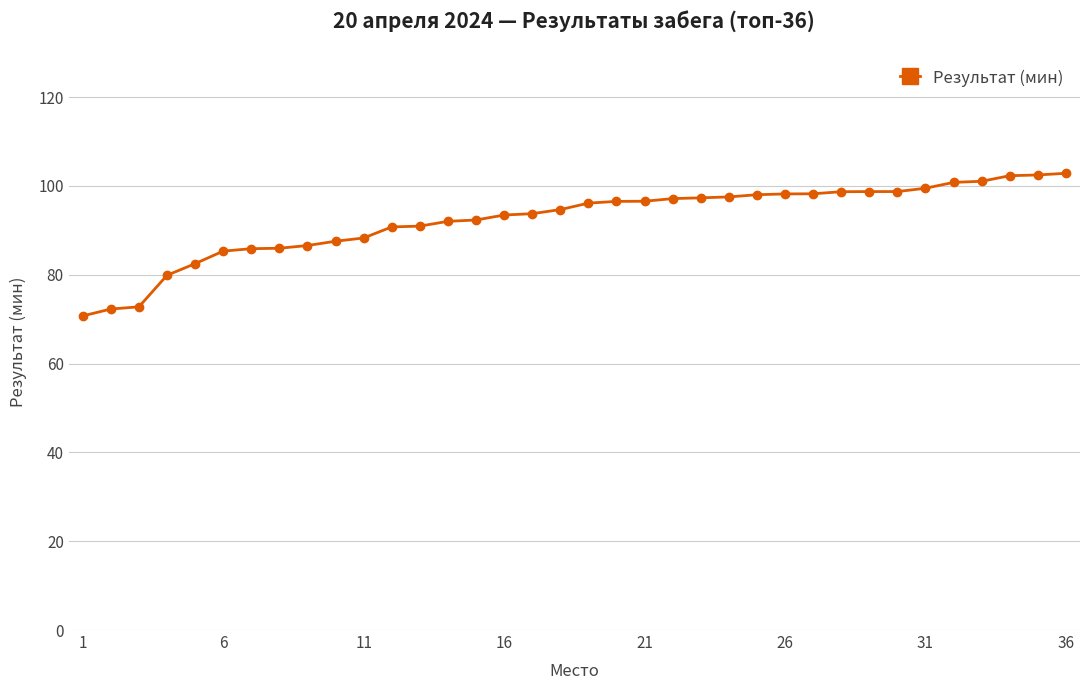

What is the smallest value displayed?

70.7